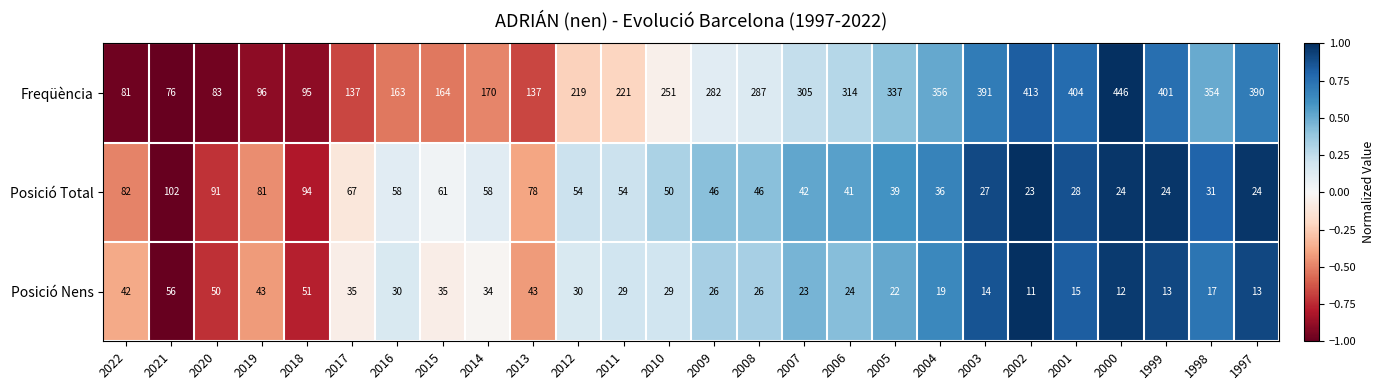

Between 2013 and 2000, which series saw the biggest shift?

Freqüència